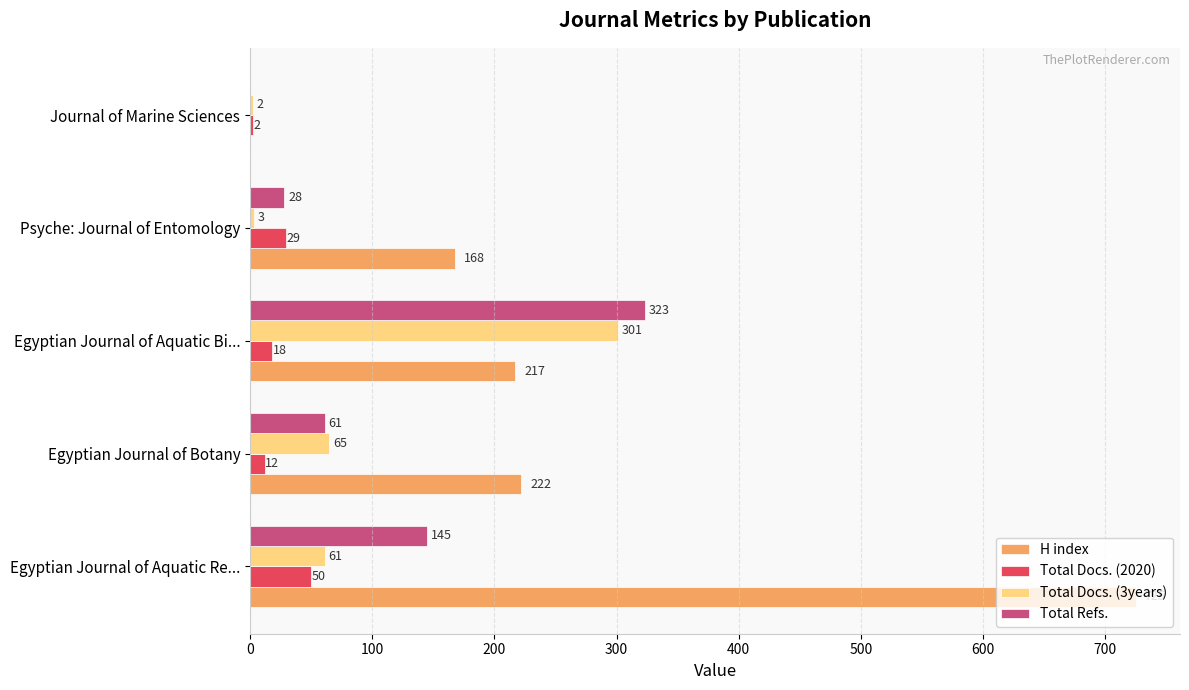

Is it true that Total Refs. equals 323 at Egyptian Journal of Aquatic Bi...?

True